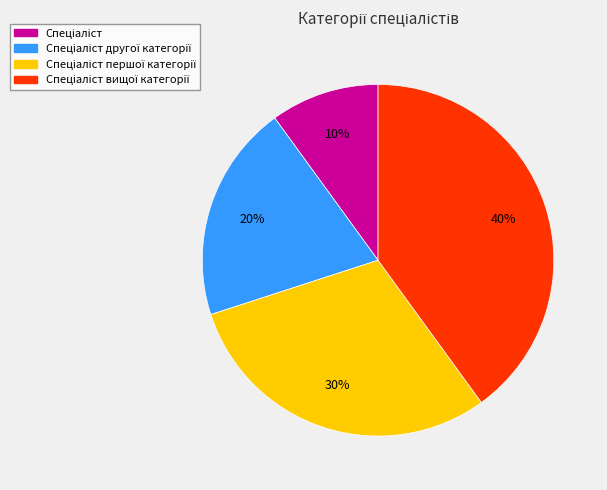

To the nearest percent, what is the difference between the largest and smallest slice percentages?

30%